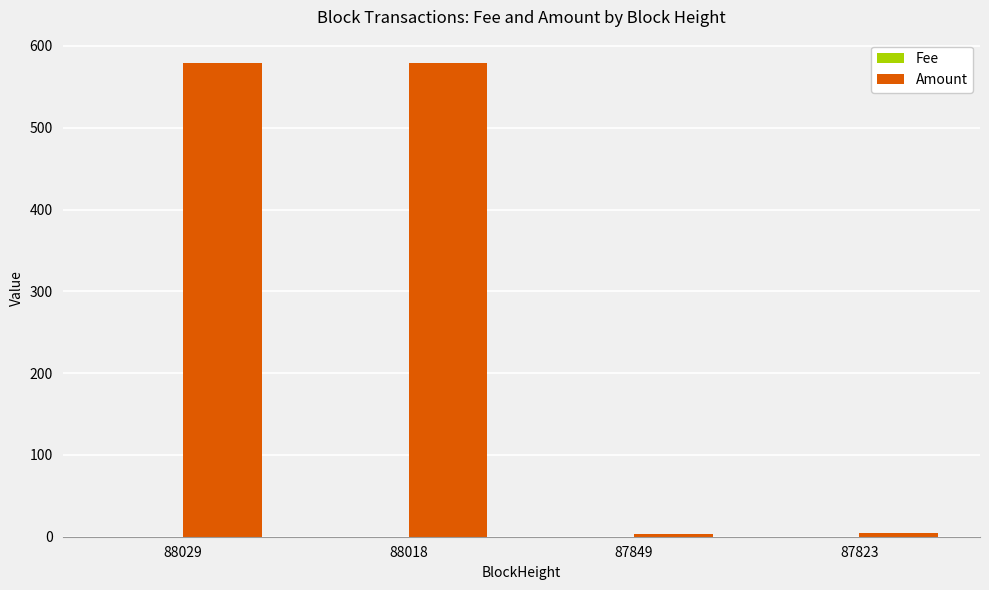

How many groups of bars are there?

4